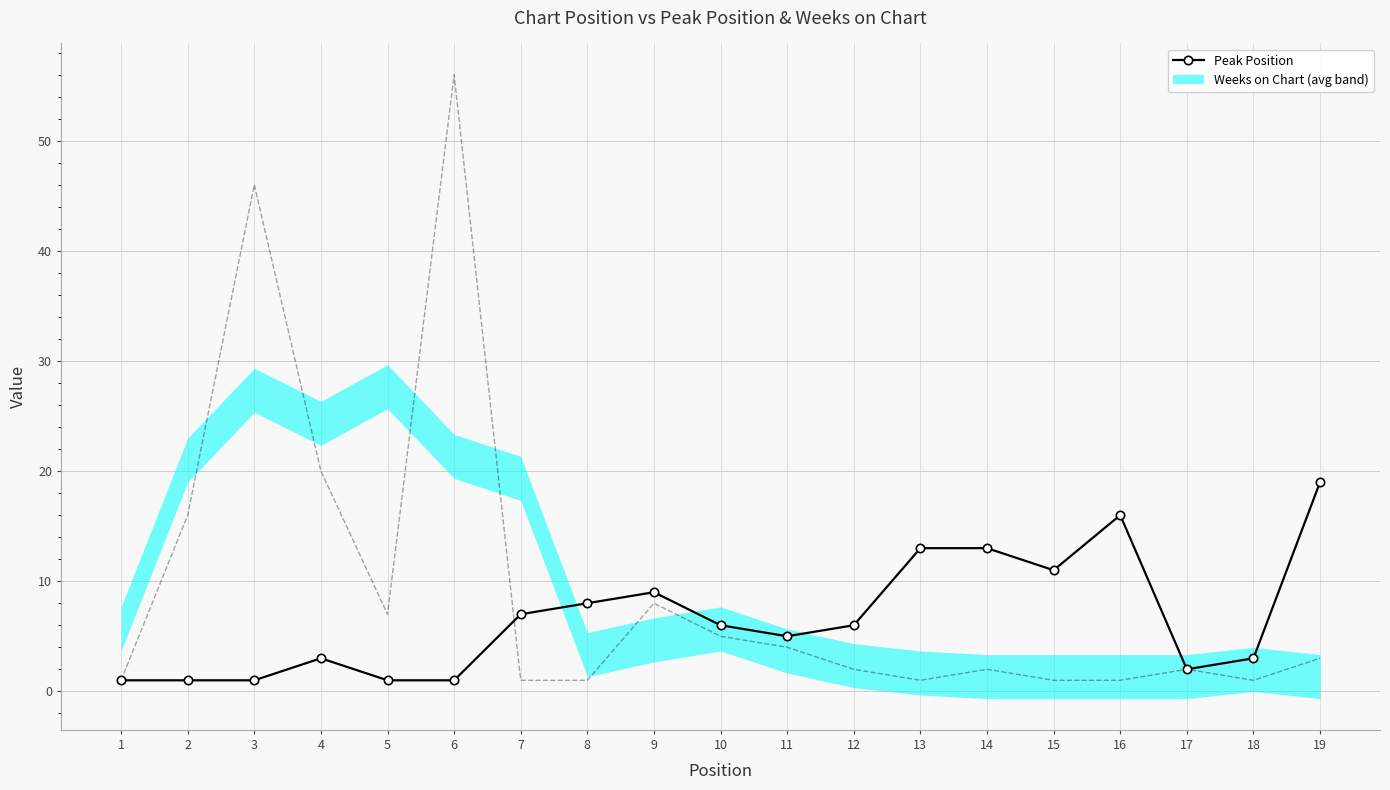

What is the difference between the second highest and second lowest values?

15